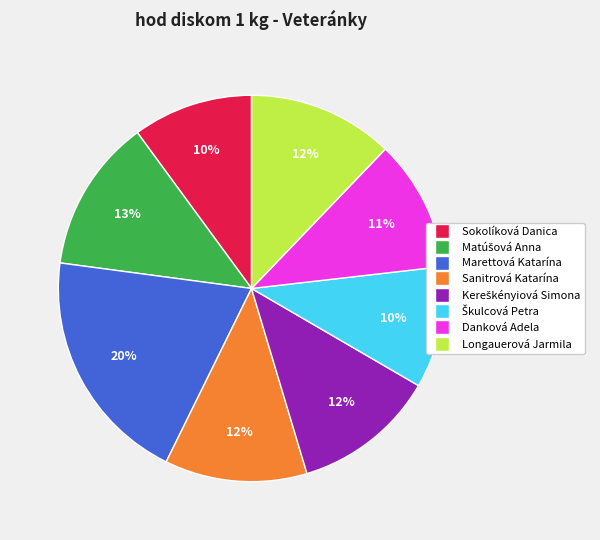

Is it true that Danková Adela is 11% of the pie?

True